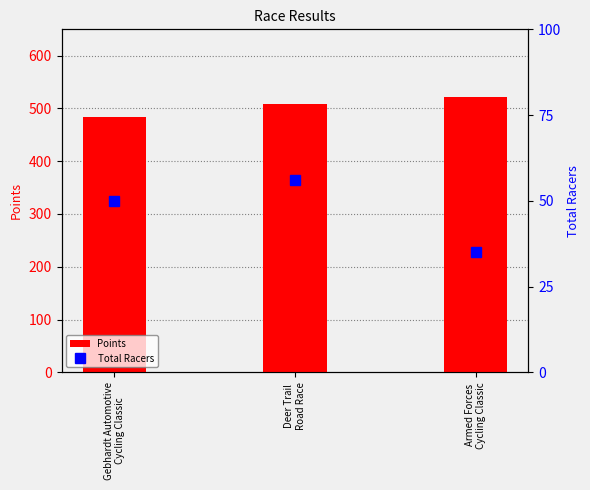

What position from the right is Gebhardt Automotive
Cycling Classic?

3